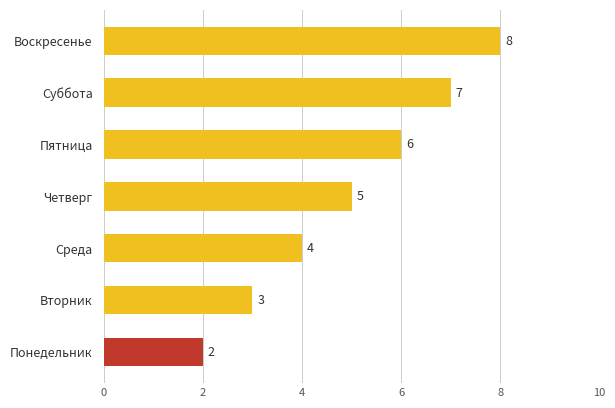

How many values are between 3 and 7?

5